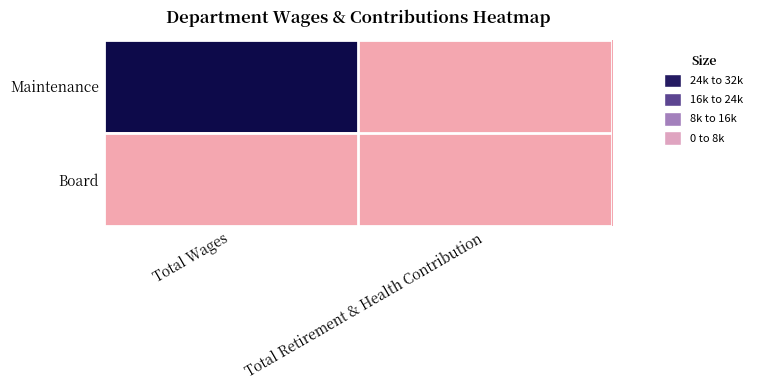

At how many categories does at least one series exceed 25954?

1